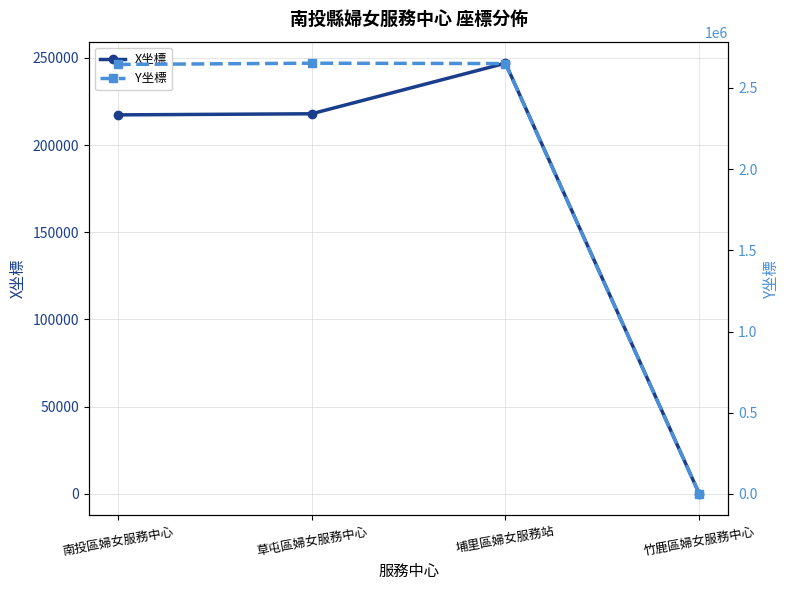

What is the difference between the second highest and second lowest values in the X坐標 series?

627.4